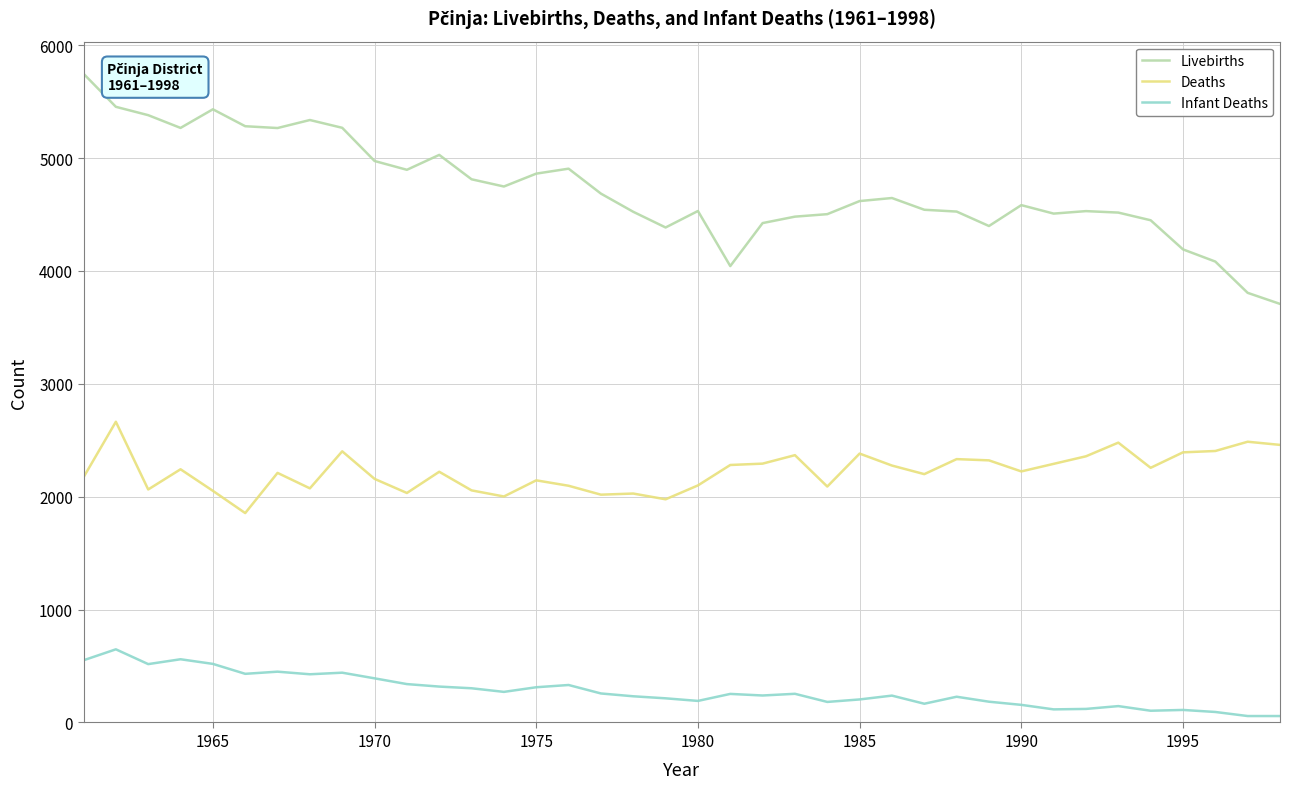

True or false: Infant Deaths and Deaths cross at least once.

False